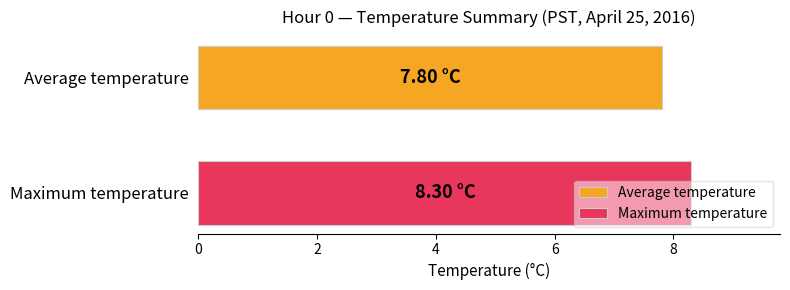

List the series in order of their overall mean, lowest first.

Average temperature, Maximum temperature